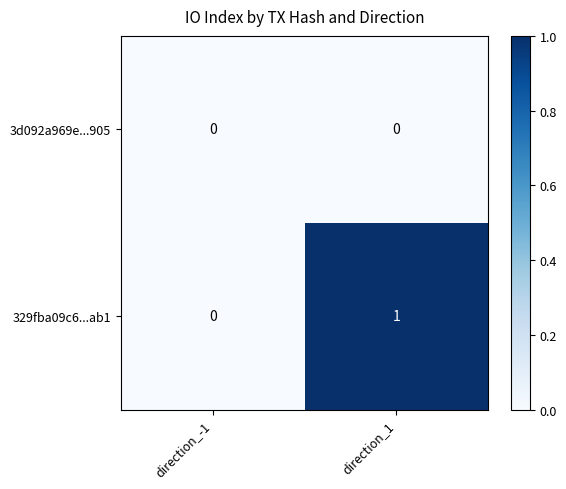

At which category is the sum across all series the highest?

direction_1